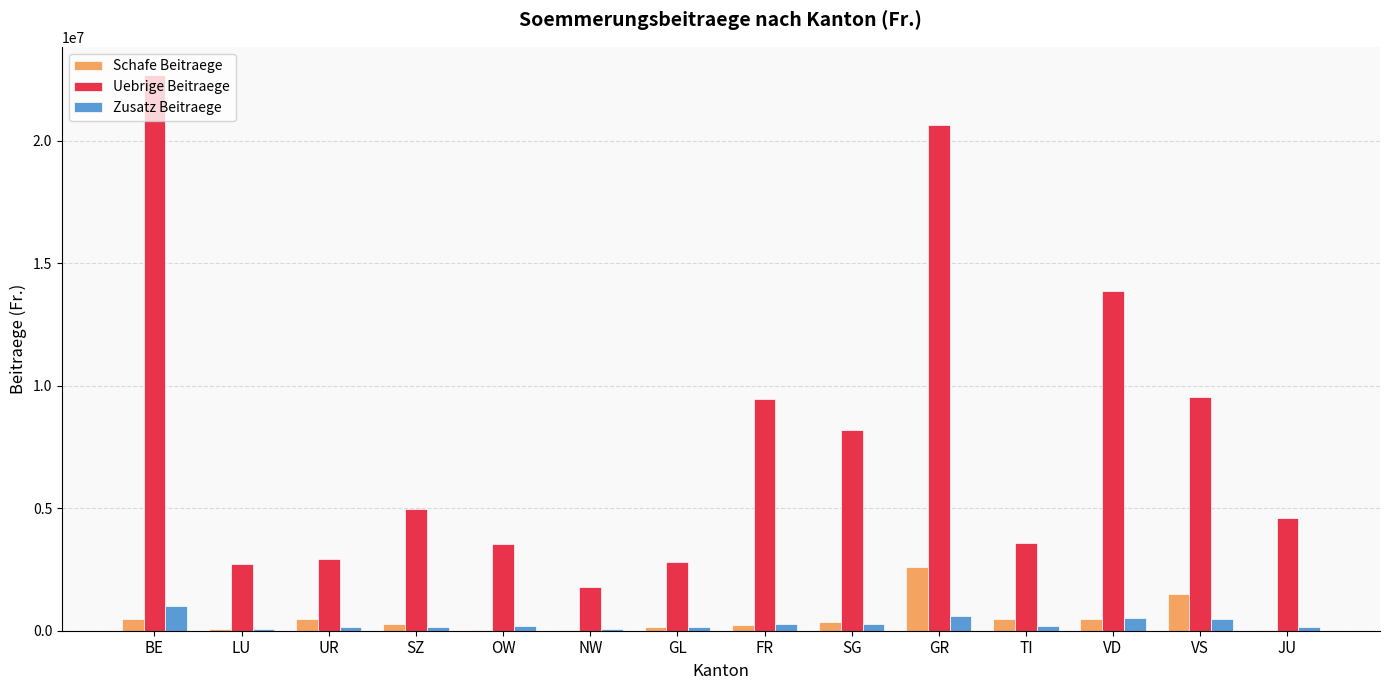

What is the average value of the Uebrige Beitraege series?

7949497.5